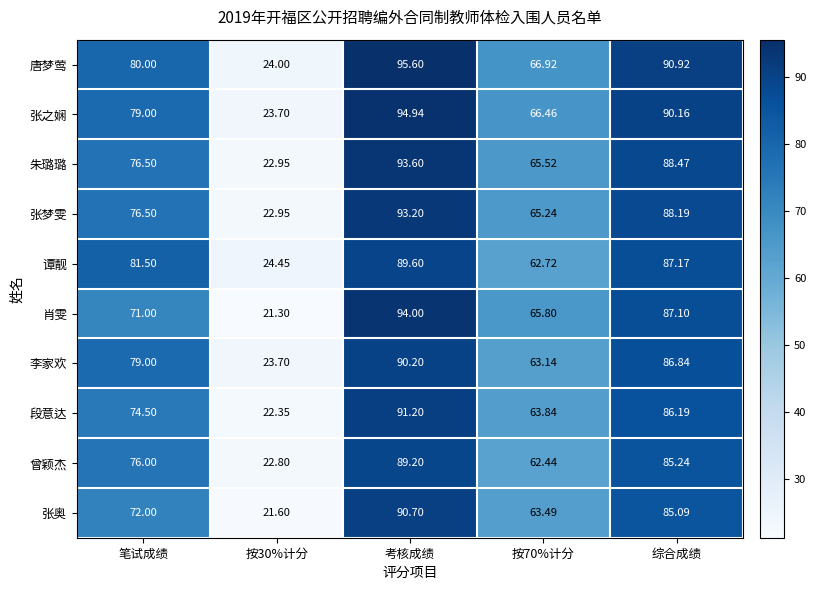

How many distinct data groups are displayed?

10